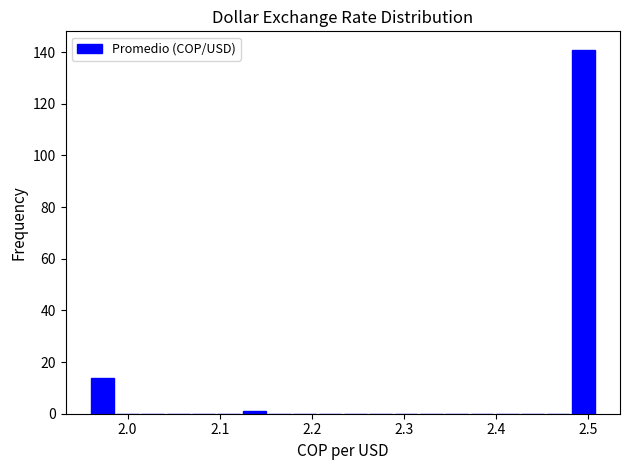

Read against the x-axis, roughly where is the centre of the tallest bar?

2.49